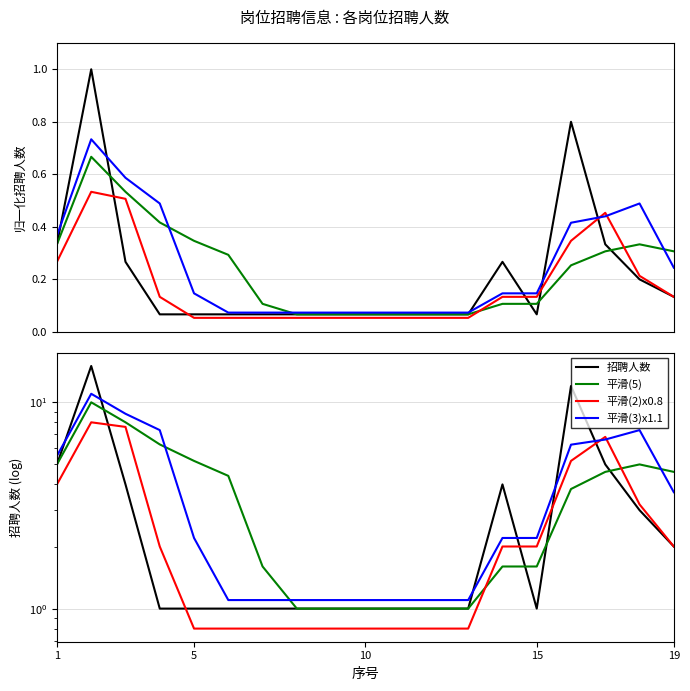

What is the difference between the maximum and second lowest values in the 平滑(2)x0.8 series?

7.2